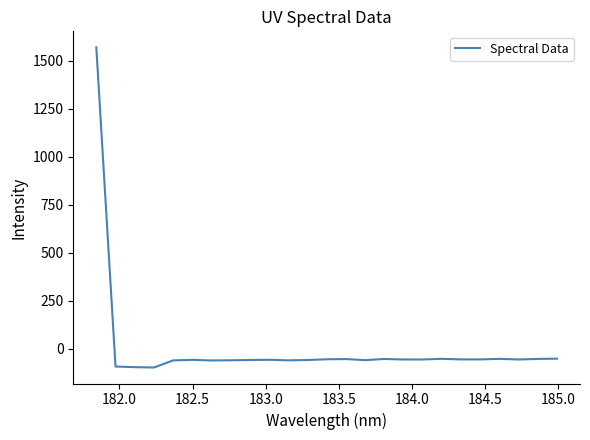

How many values are above zero?

1